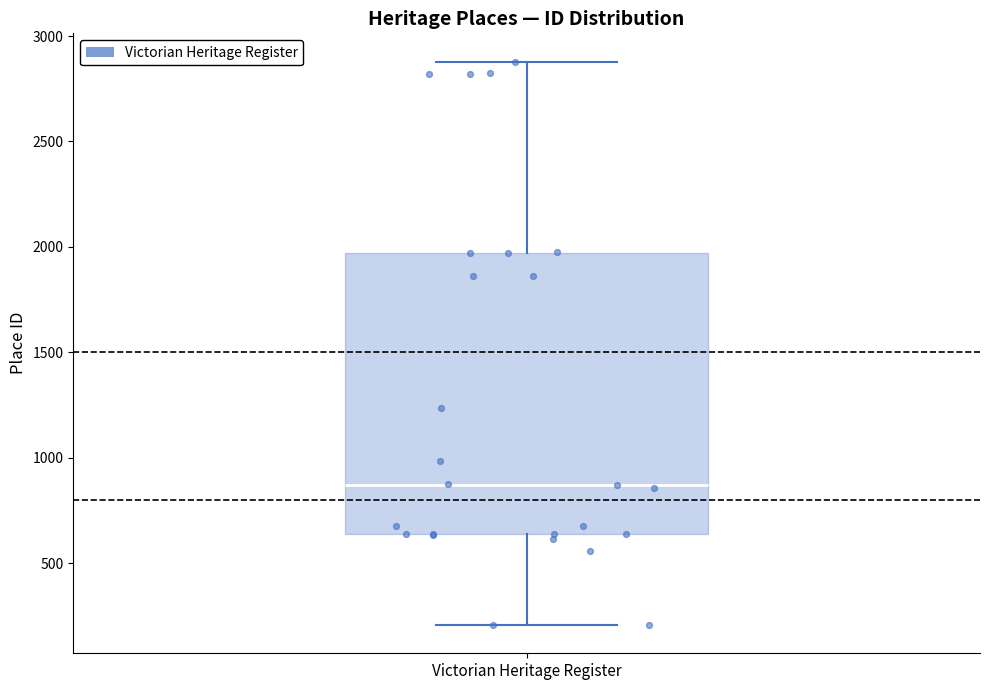

Where does the lower whisker of the box for Victorian Heritage Register end on the y-axis? The values are not printed on the chart, so give them approximately, as read against the axis.

200